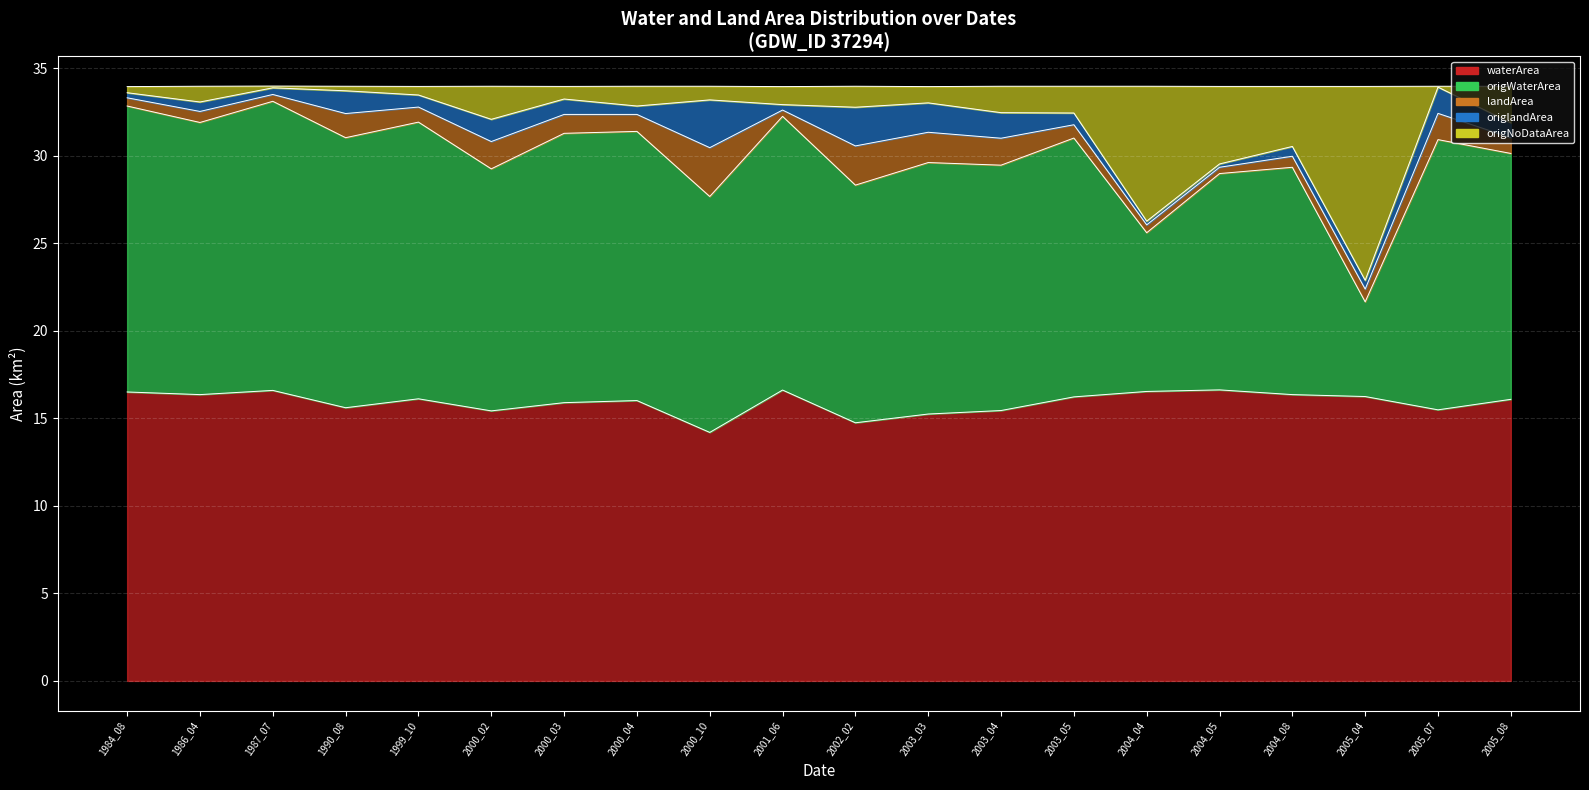

True or false: origWaterArea and waterArea intersect in this chart.

False